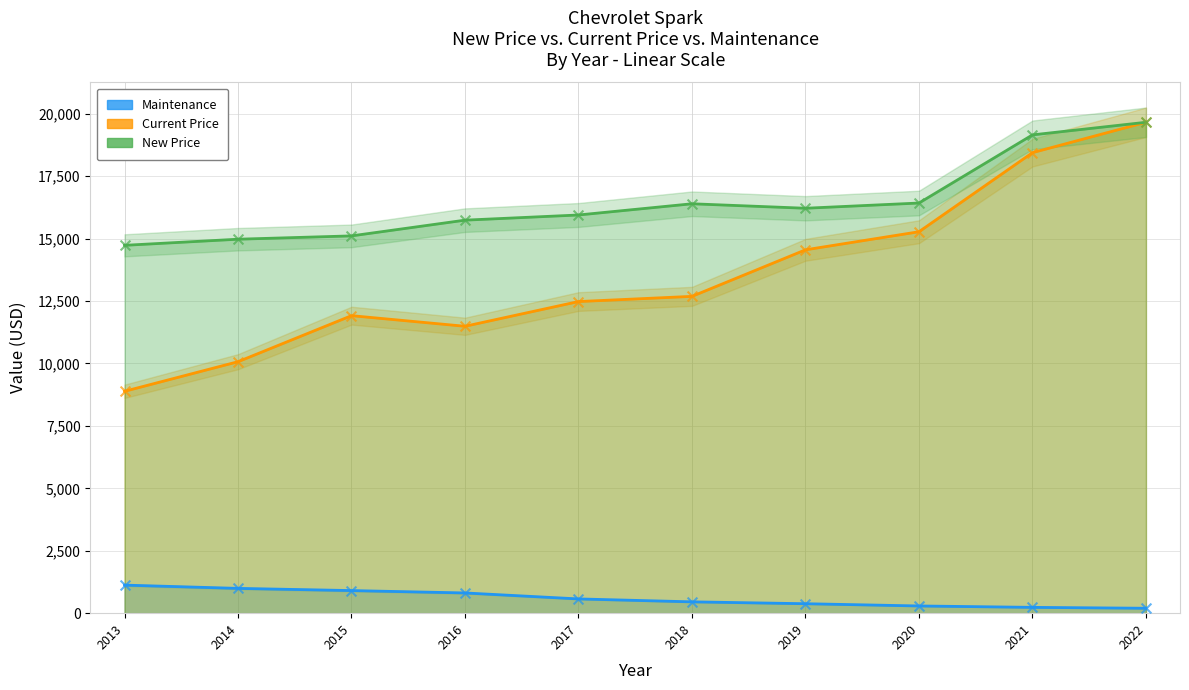

Which series reaches the maximum Y coordinate?

Current Price